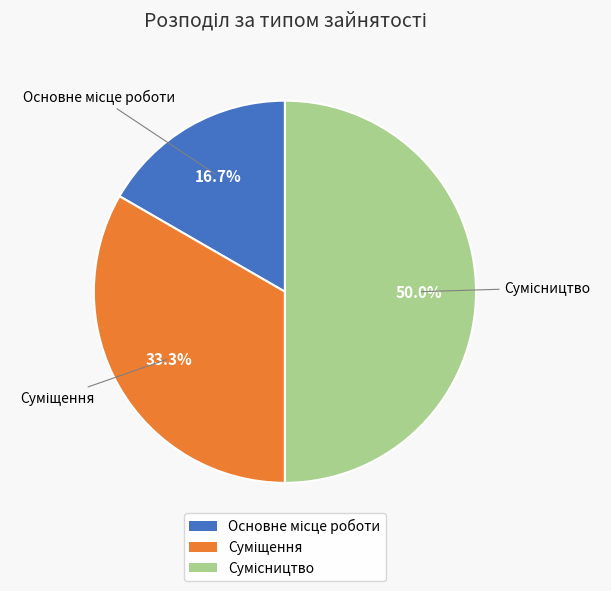

Count the number of slices in the pie.

3